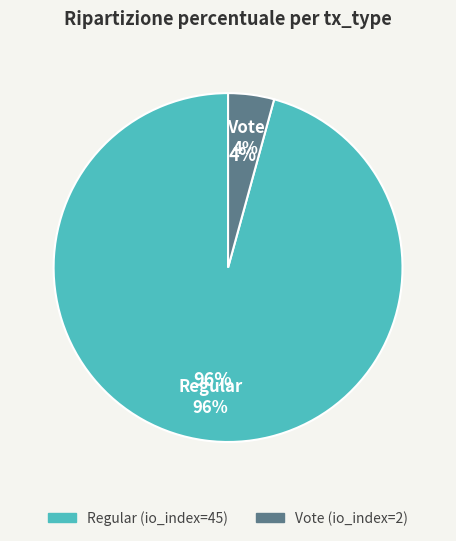

What is the ratio of the value at Regular to the value at Vote?

22.5